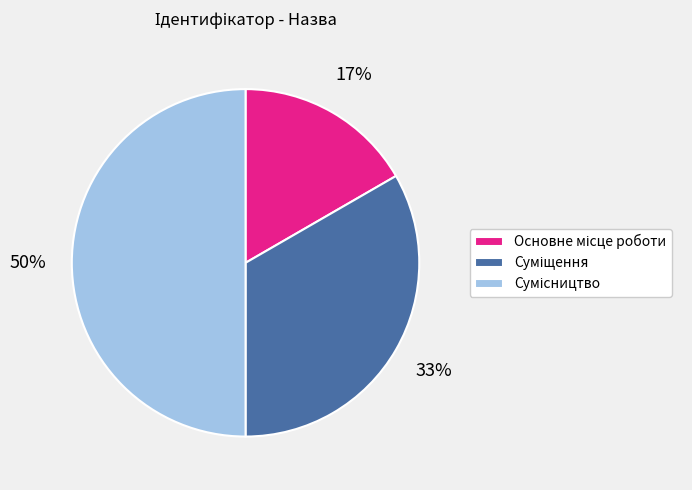

How many segments does this pie chart have?

3